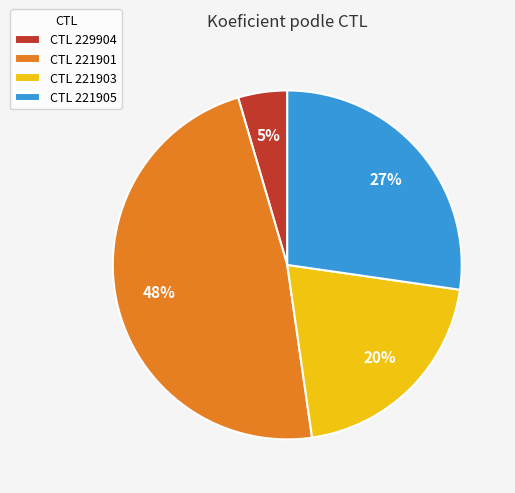

Count the number of slices in the pie.

4